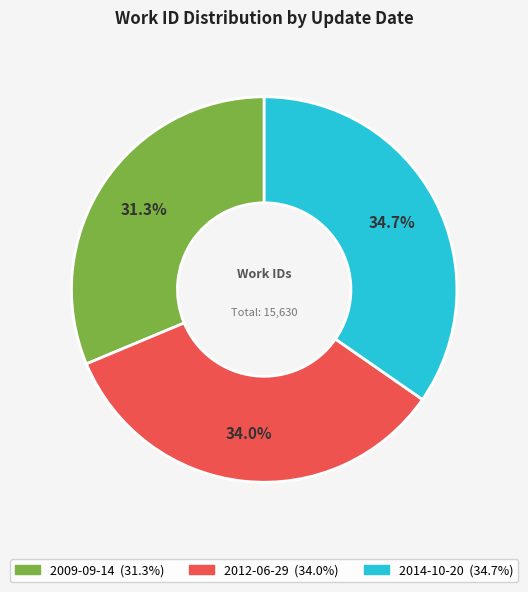

True or false: 2012-06-29 accounts for 34% of the total.

True